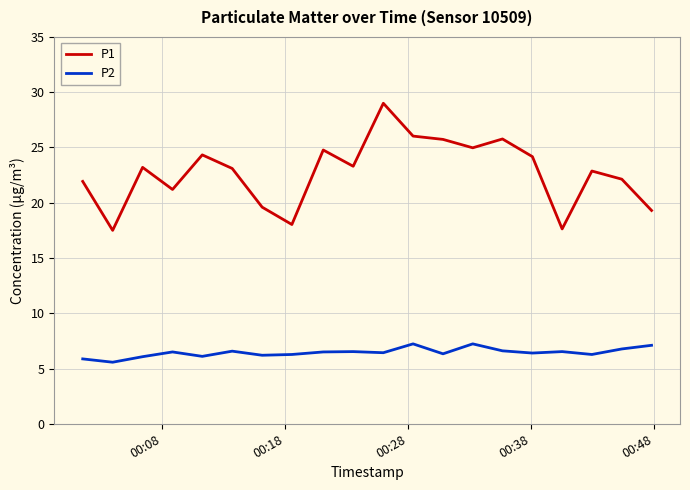

Which series has the largest total across all categories?

P1